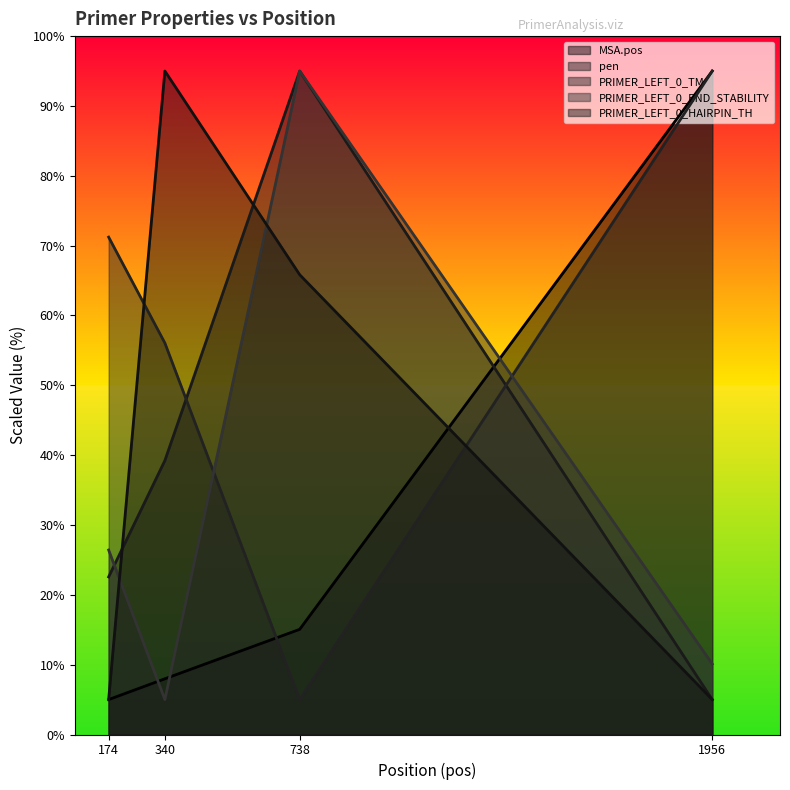

What is the value of the PRIMER_LEFT_0_END_STABILITY point at the 1st from the left?

26.4